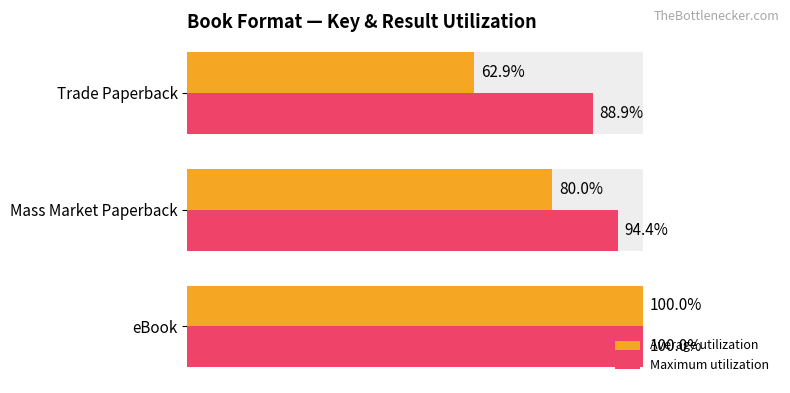

What is the lowest value of the Maximum utilization series?

88.9